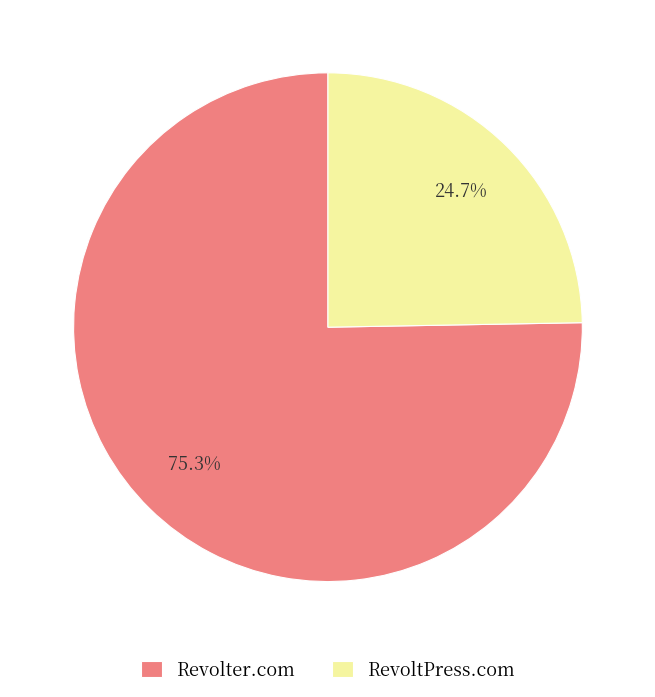

Combined, what portion of the pie is RevoltPress.com and Revolter.com?

100.0%